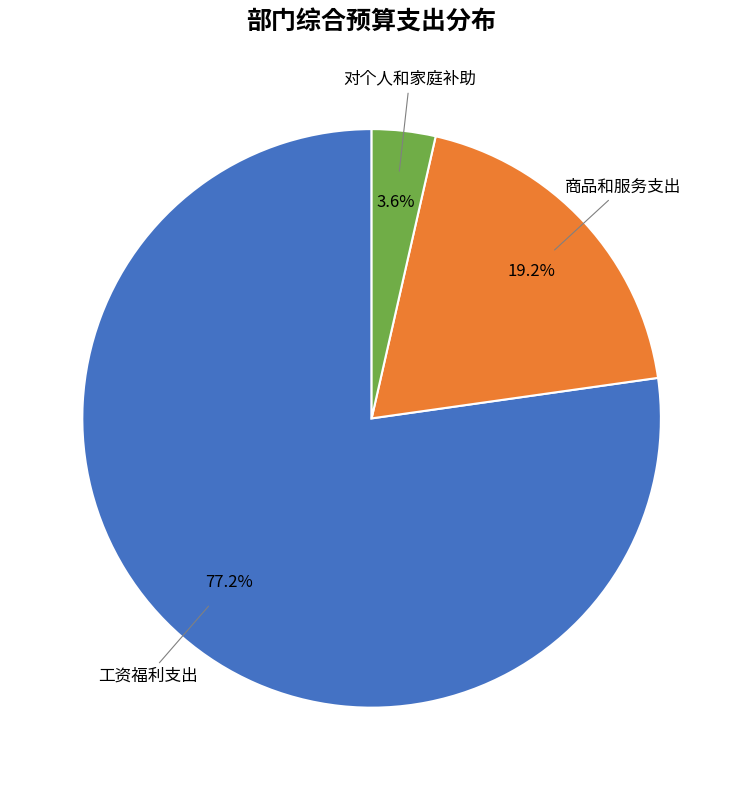

Is there any slice that represents more than half of the pie?

Yes